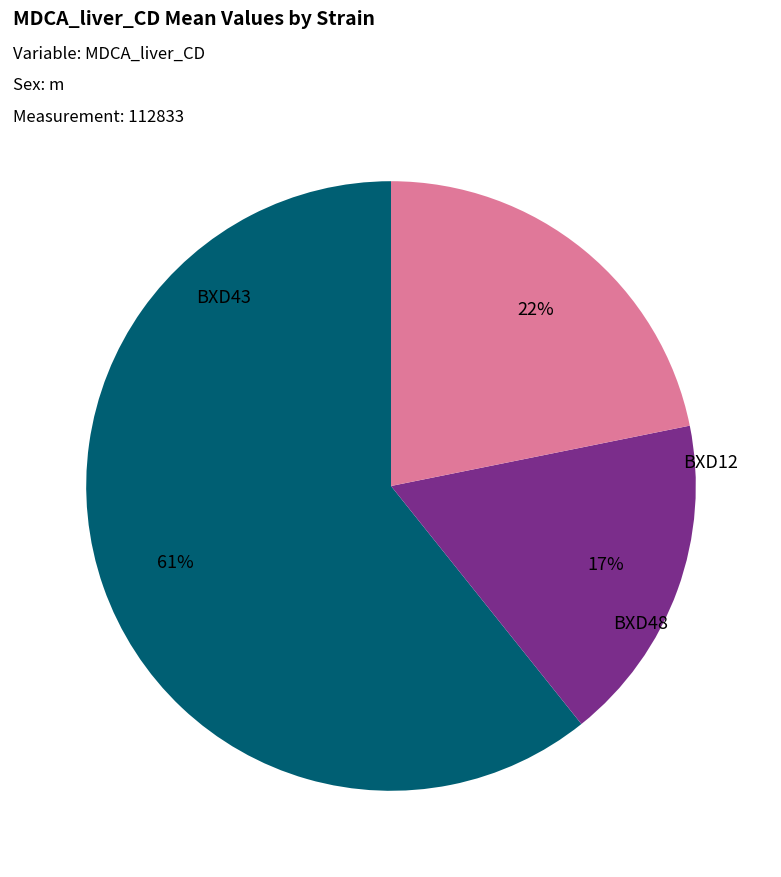

Which category has the biggest portion of the pie?

BXD43